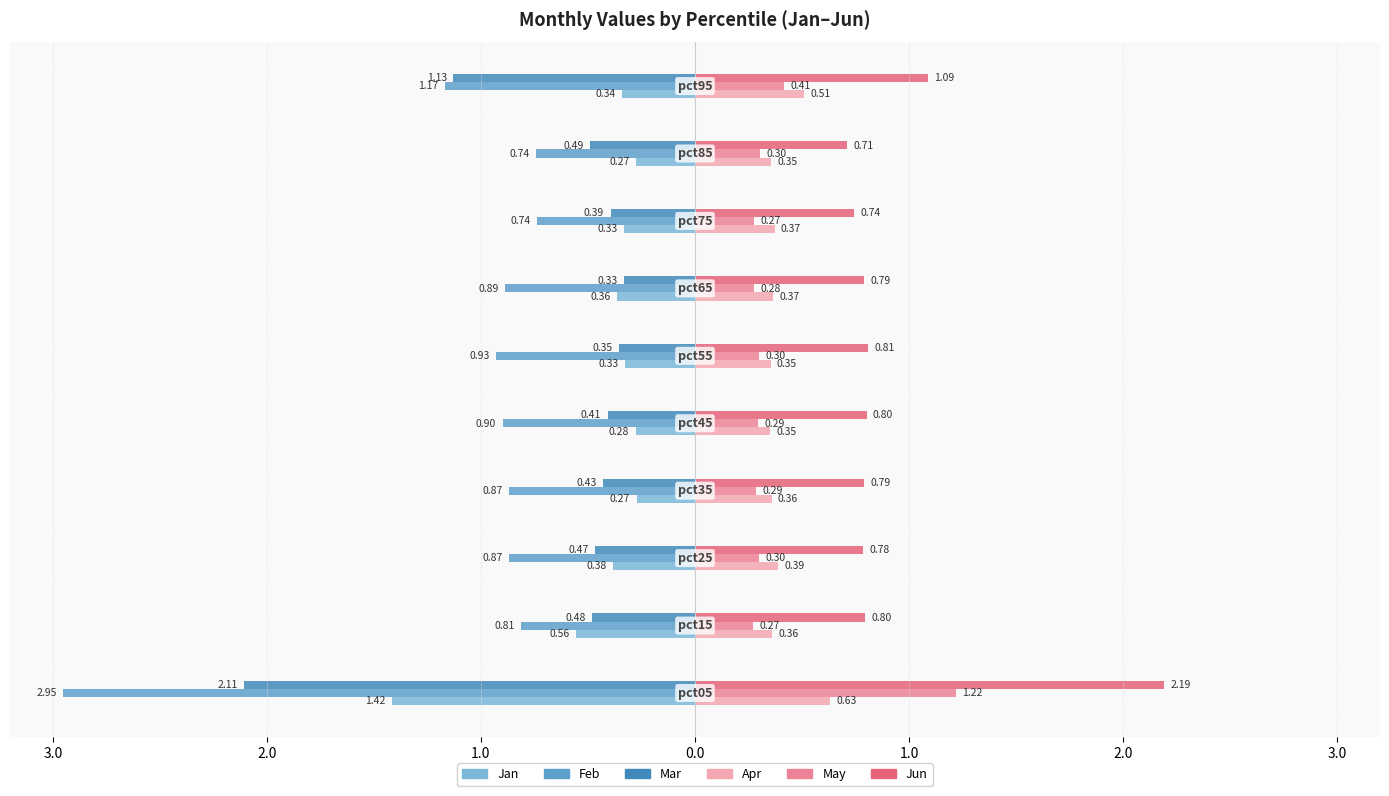

What is the average value of the May series?

0.4